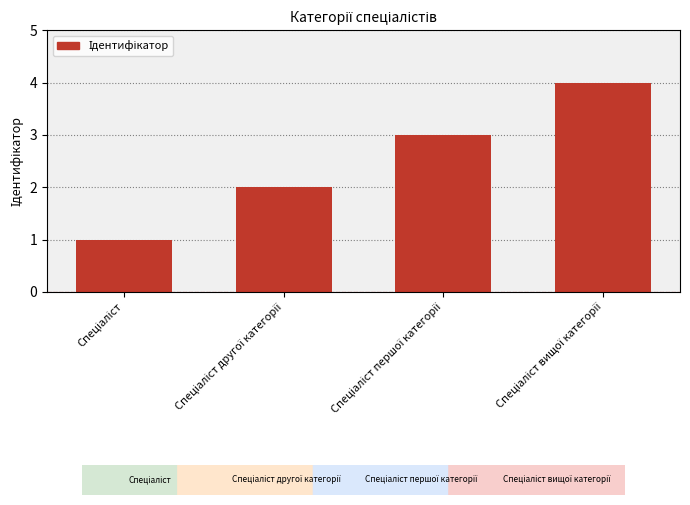

What is the maximum value shown in the chart?

4